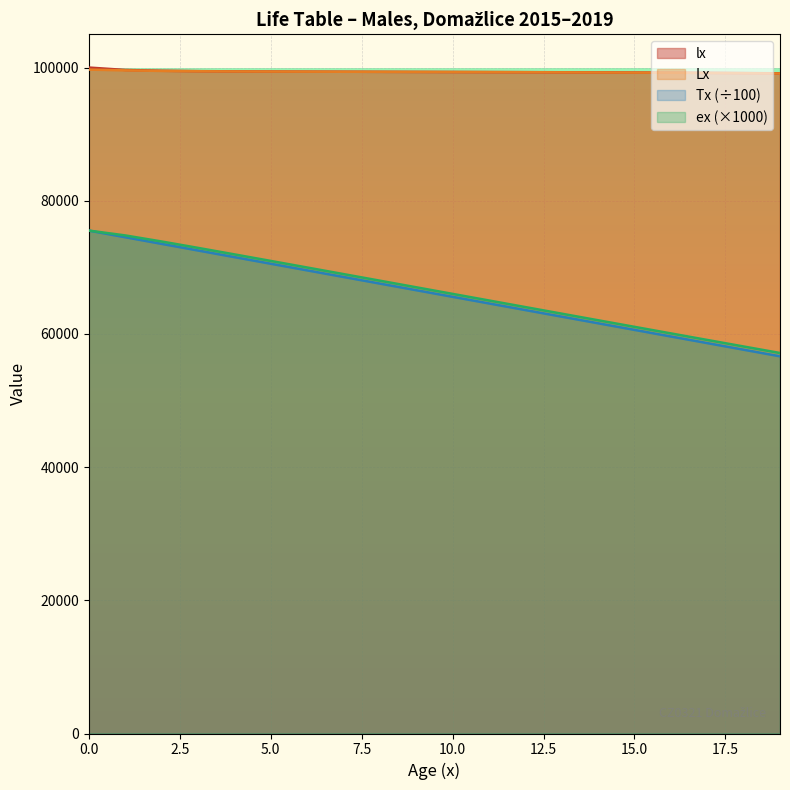

Rank the categories by ex value from lowest to highest.

19, 18, 17, 16, 15, 14, 13, 12, 11, 10, 9, 8, 7, 6, 5, 4, 3, 2, 1, 0